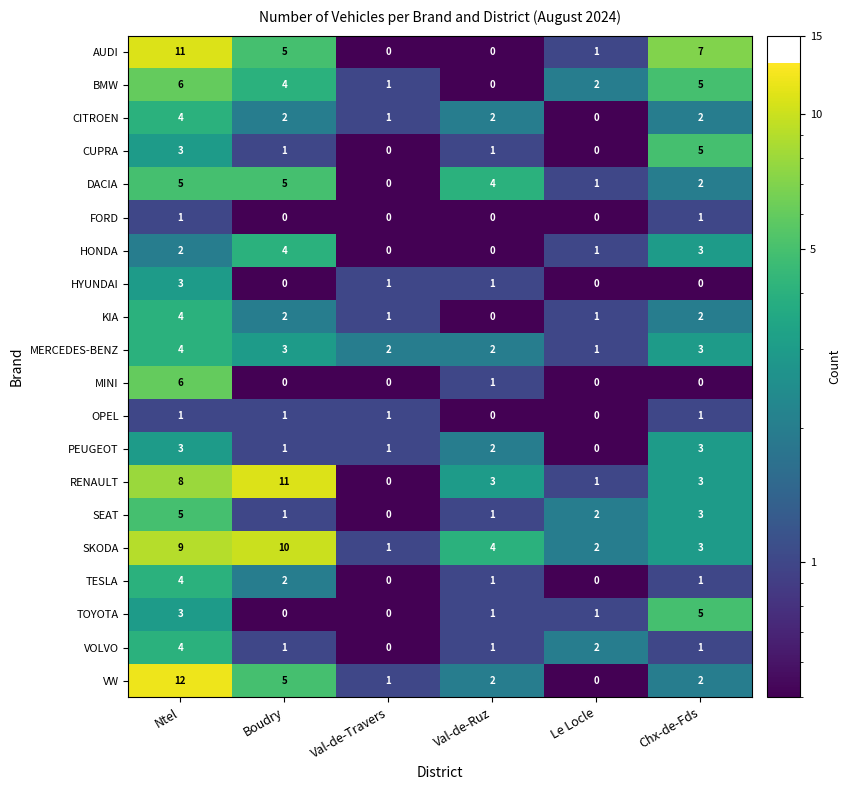

Which series has the largest range (max minus min)?

VW